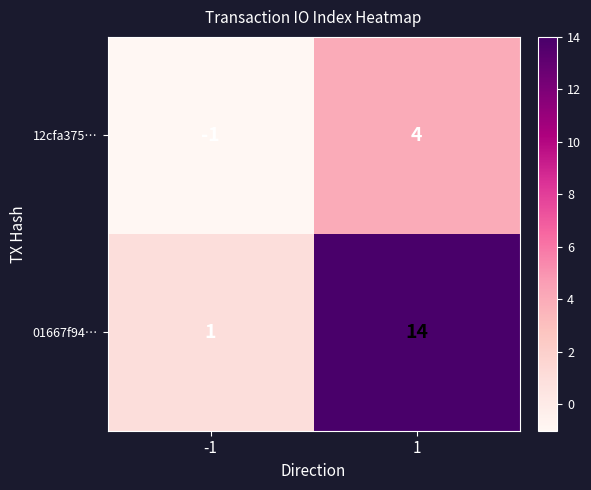

How many series are shown in this chart?

2